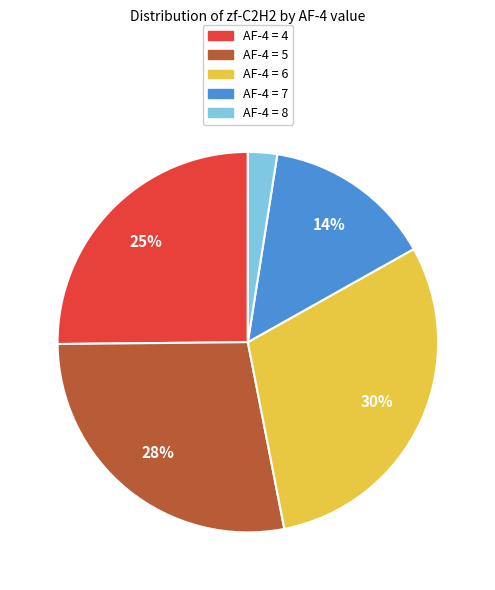

Does AF-4 = 6 represent more than half of the total?

No